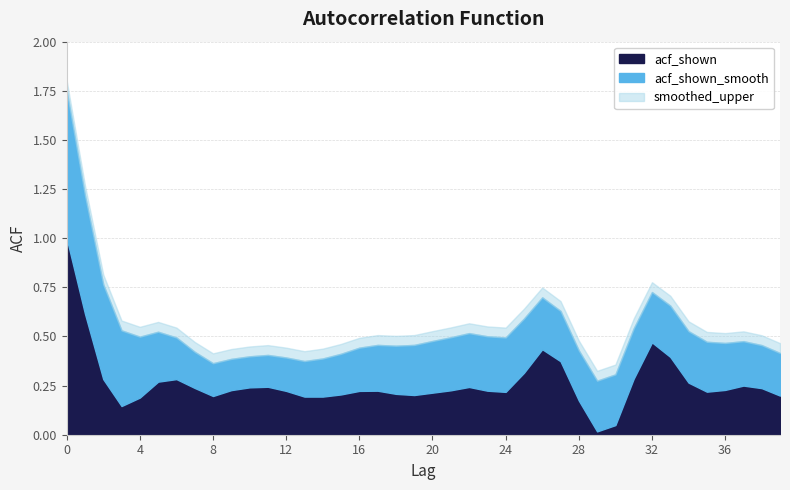

How many times do acf_shown_smooth and acf_shown cross each other?

10